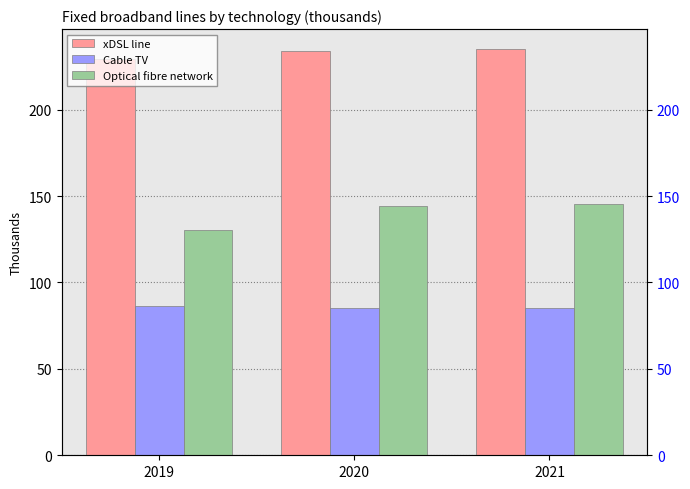

Which has a higher value, 2020 or 2019?

2020